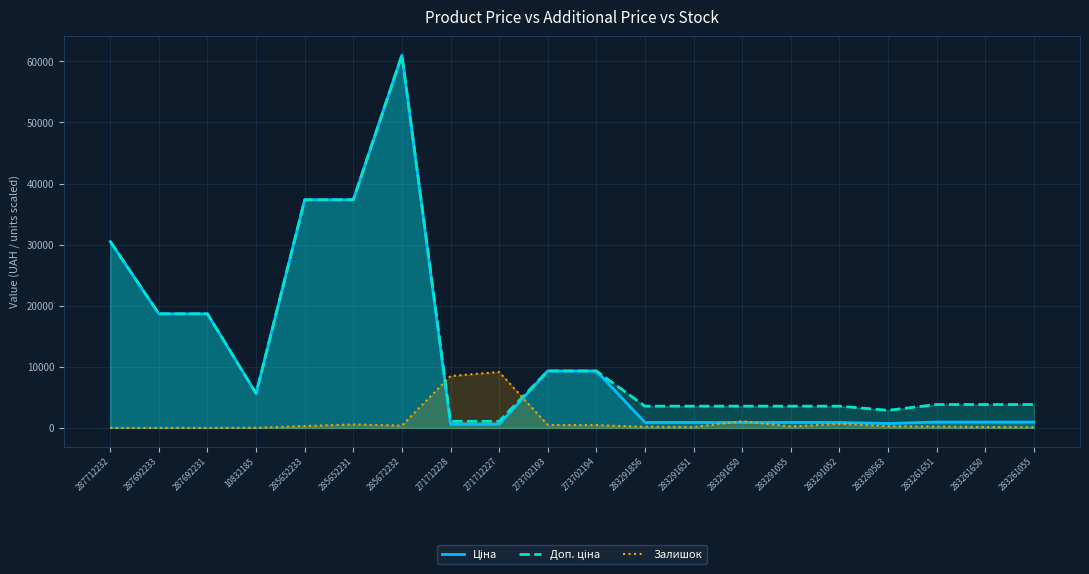

The value of Ціна at 283261651 is 505.6. True or false?

False